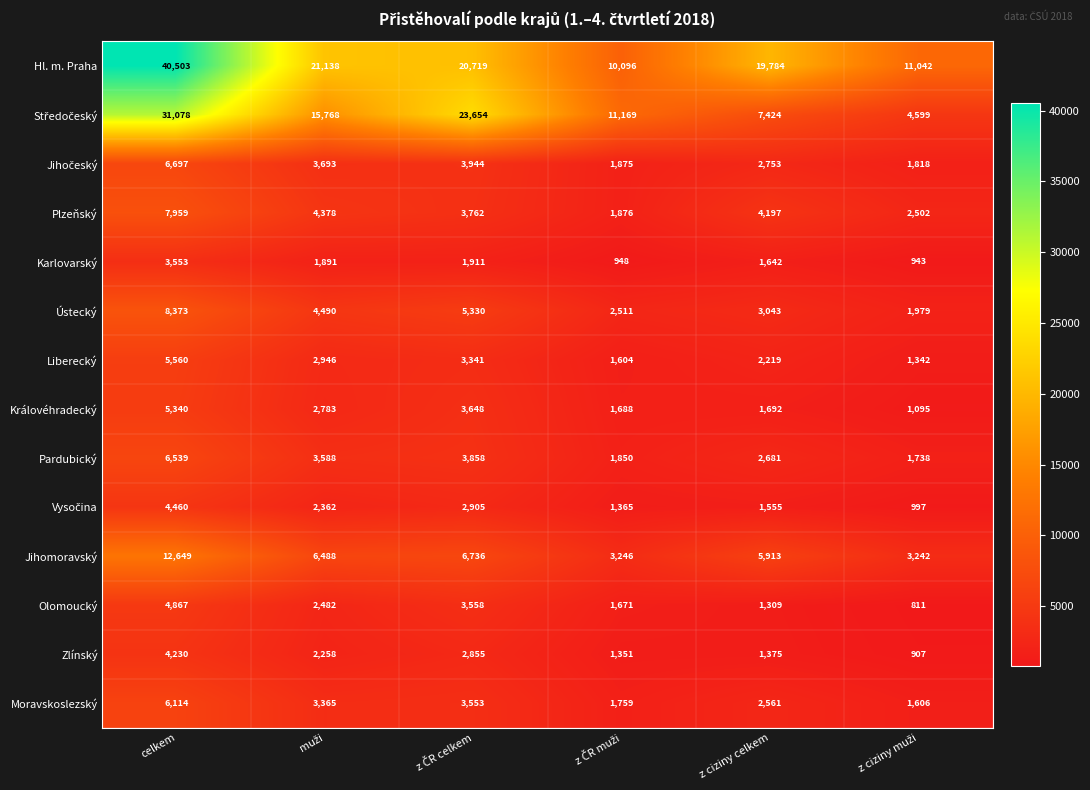

What is the maximum value shown in the chart?

40503